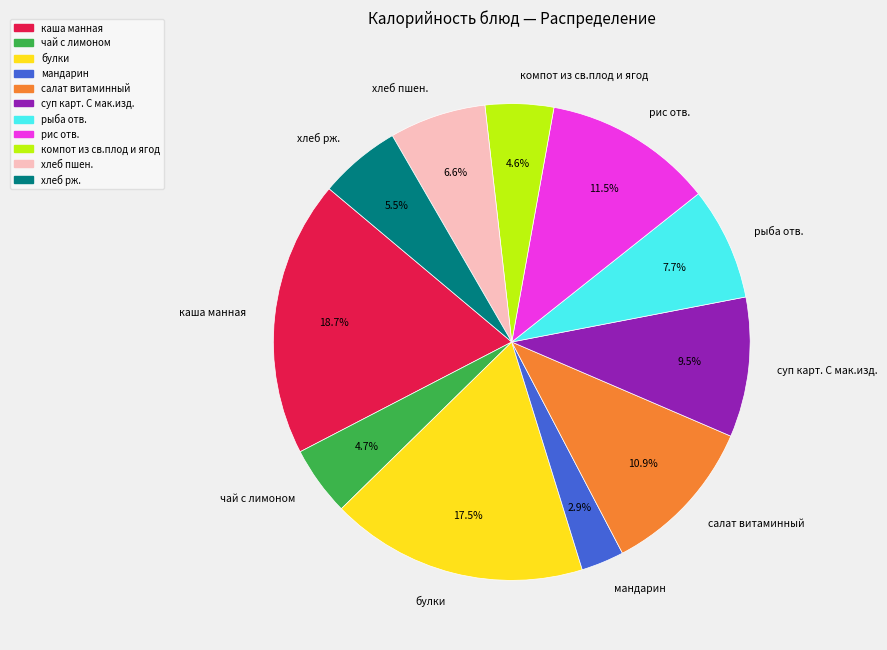

True or false: хлеб рж. accounts for 15% of the total.

False